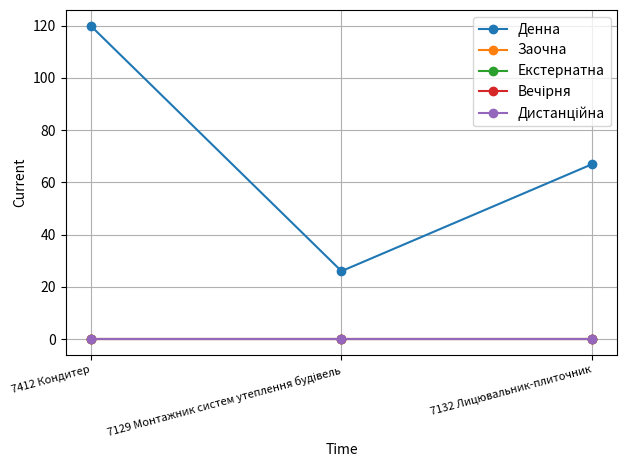

Does the chart display data point markers on the line(s)?

Yes